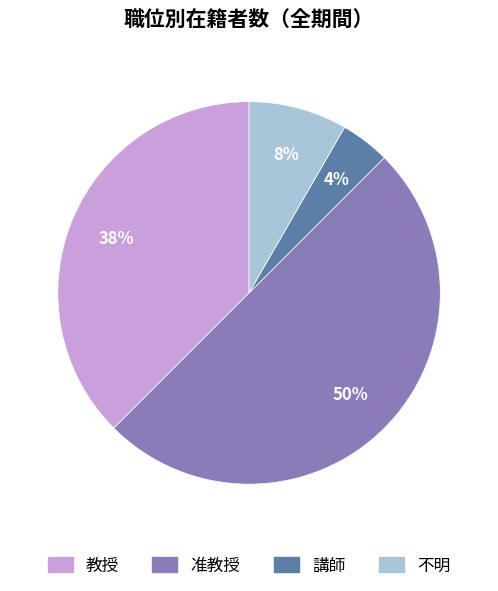

Does 不明 account for over 50% of the chart?

No